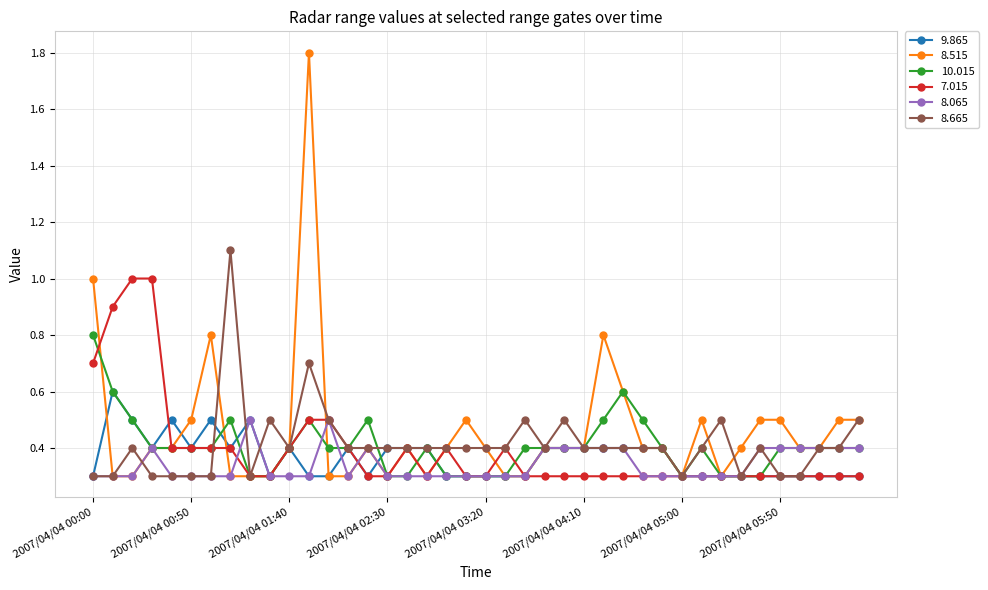

Which series has the widest spread of values?

8.515